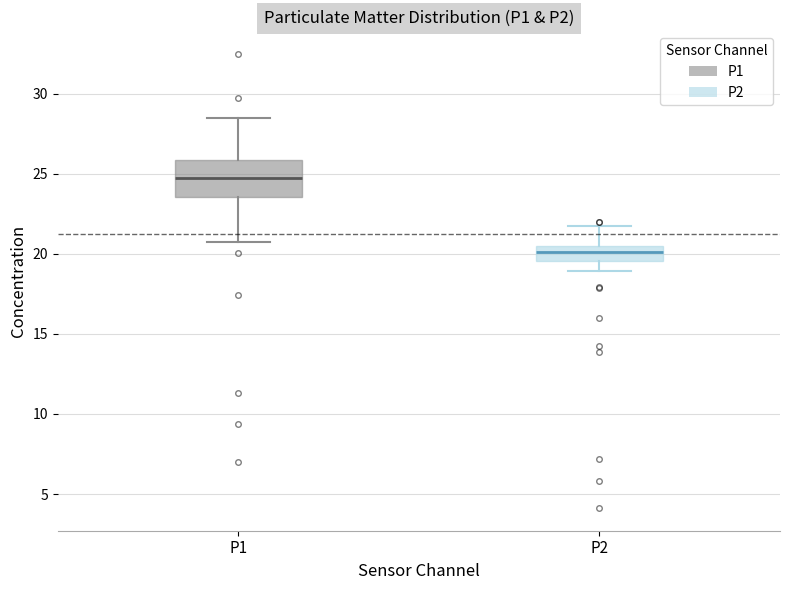

Which box has the highest median line?

P1